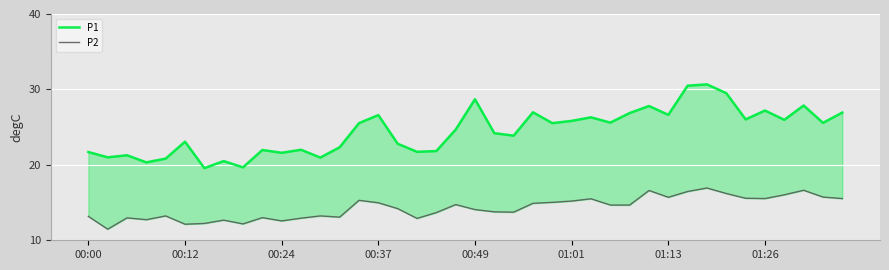

What is the sum of the P2 values at 34 and 21?

29.3